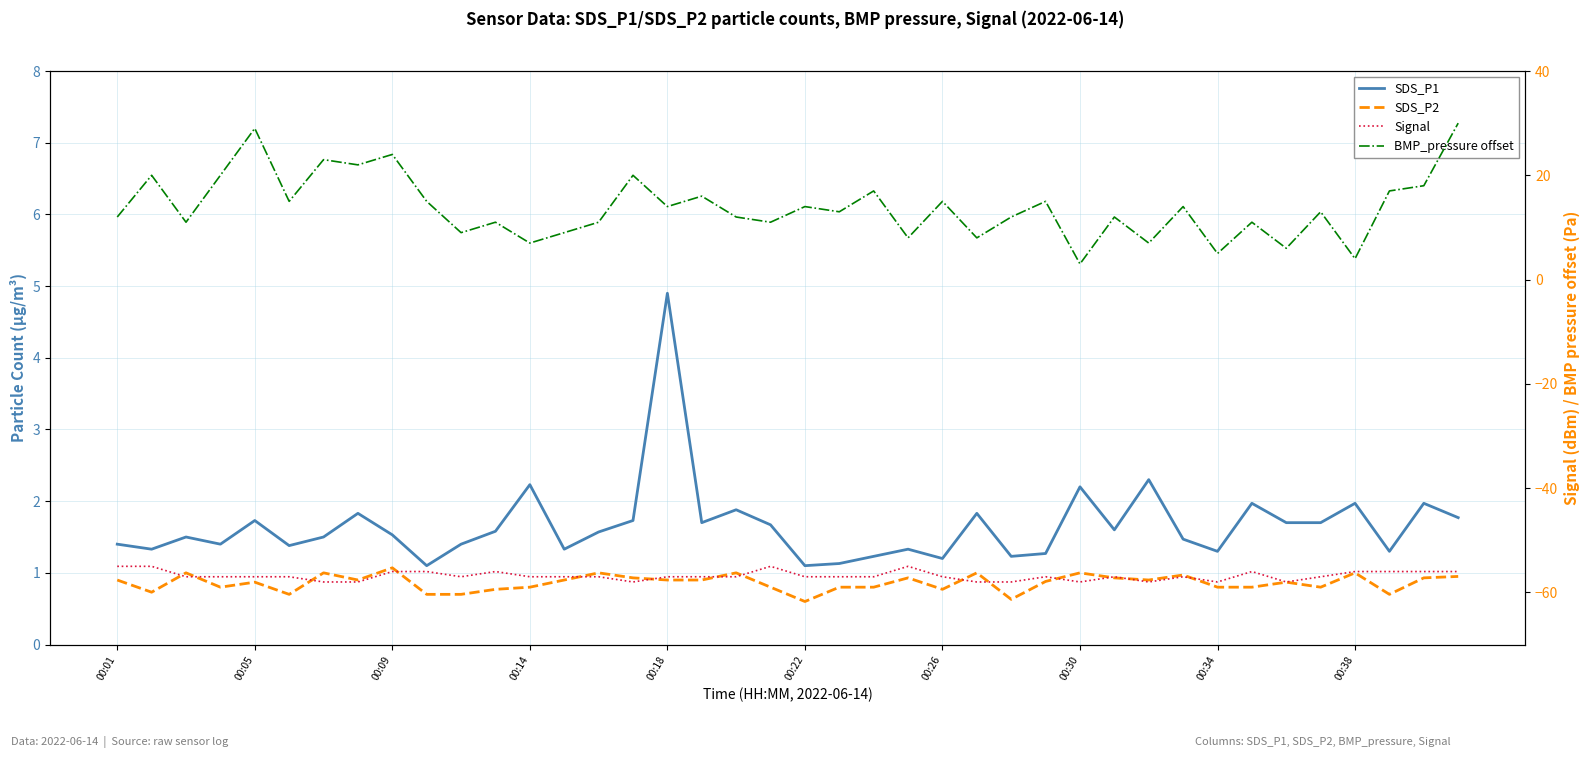

What are all the series names shown in the legend?

SDS_P1, SDS_P2, Signal, BMP_pressure offset